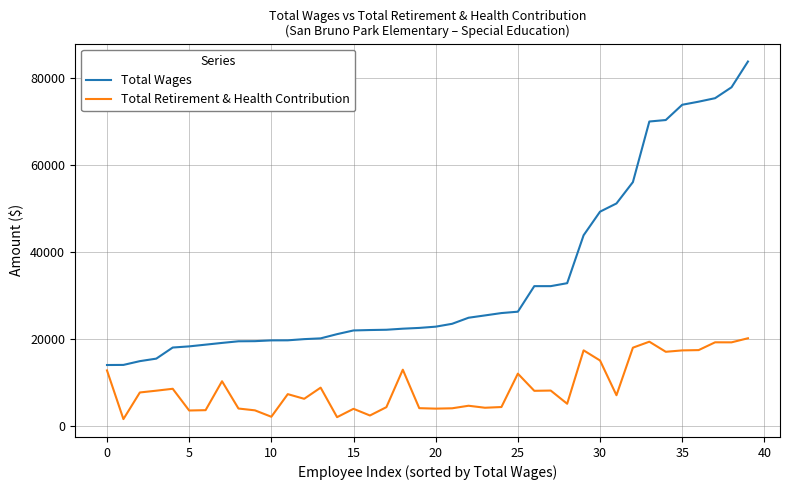

Which series has the largest total across all categories?

Total Wages